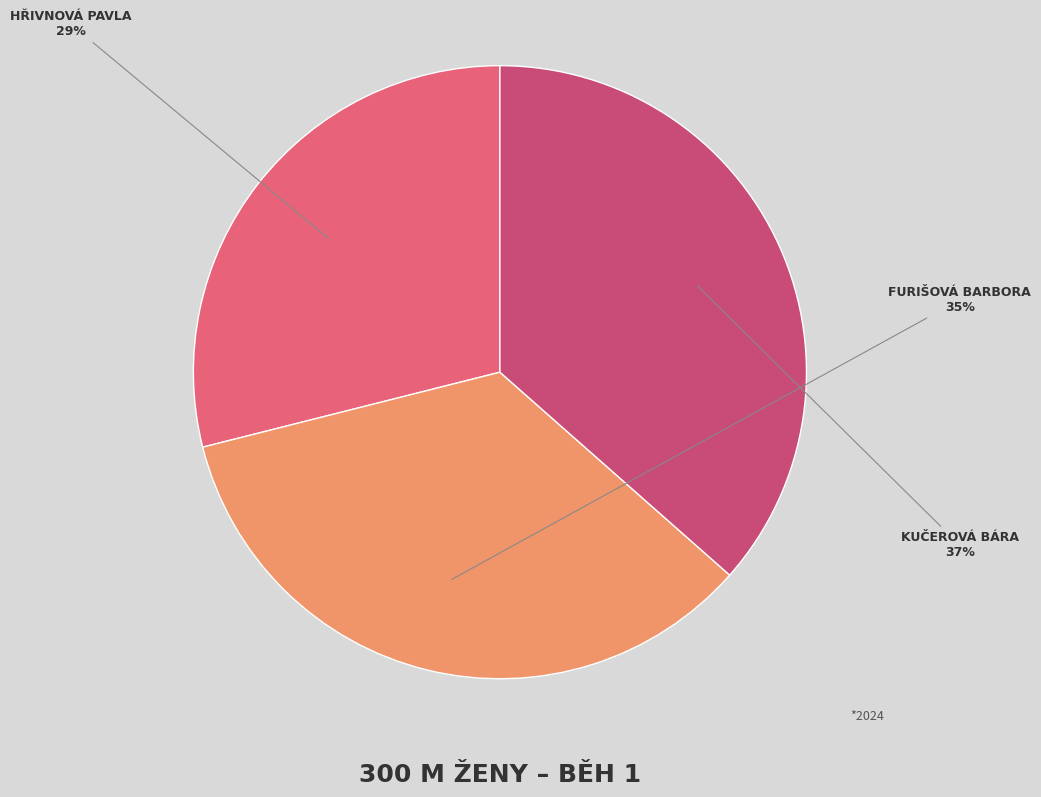

Is there any slice that represents more than half of the pie?

No